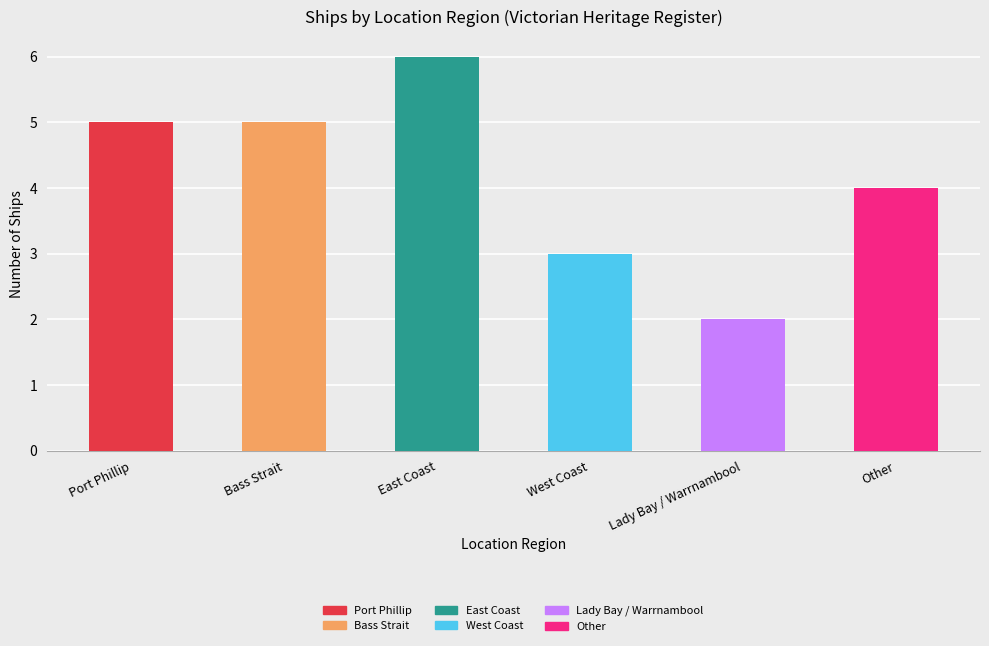

Are the bars grouped side by side (vs. stacked)?

No